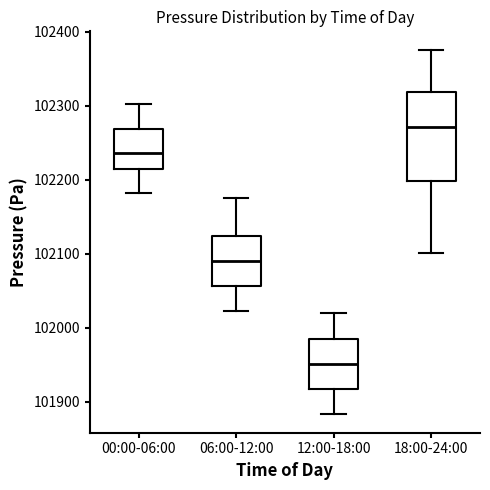

Reading left to right, transcribe this box plot: for each box, give where its median line is, the range the box spans, and where its two whiskers end, as read against the y-axis. The values are not printed on the chart, so give them approximately, as read against the axis.

00:00-06:00: median 102240, box 102210 to 102270, whiskers 102180 to 102300
06:00-12:00: median 102090, box 102060 to 102120, whiskers 102020 to 102180
12:00-18:00: median 101950, box 101920 to 101990, whiskers 101880 to 102020
18:00-24:00: median 102270, box 102200 to 102320, whiskers 102100 to 102380